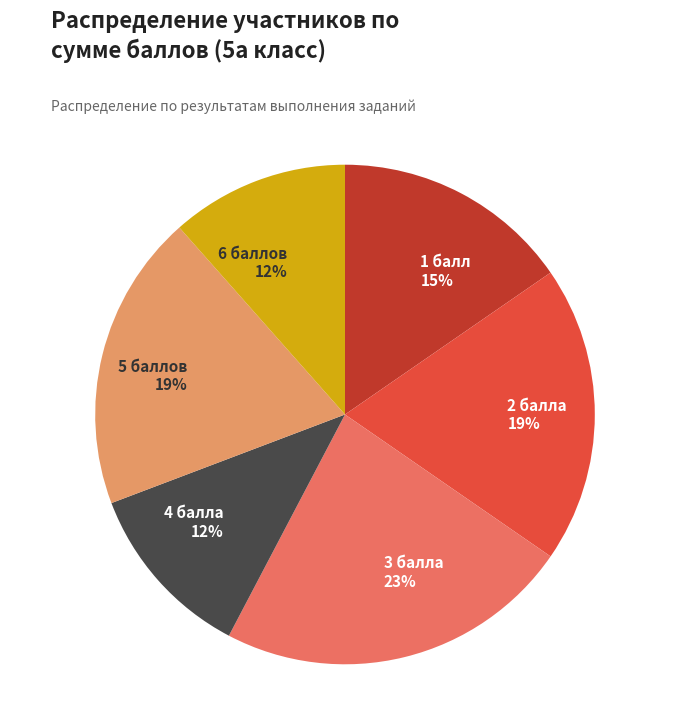

Which category has the biggest portion of the pie?

3 балла 23%